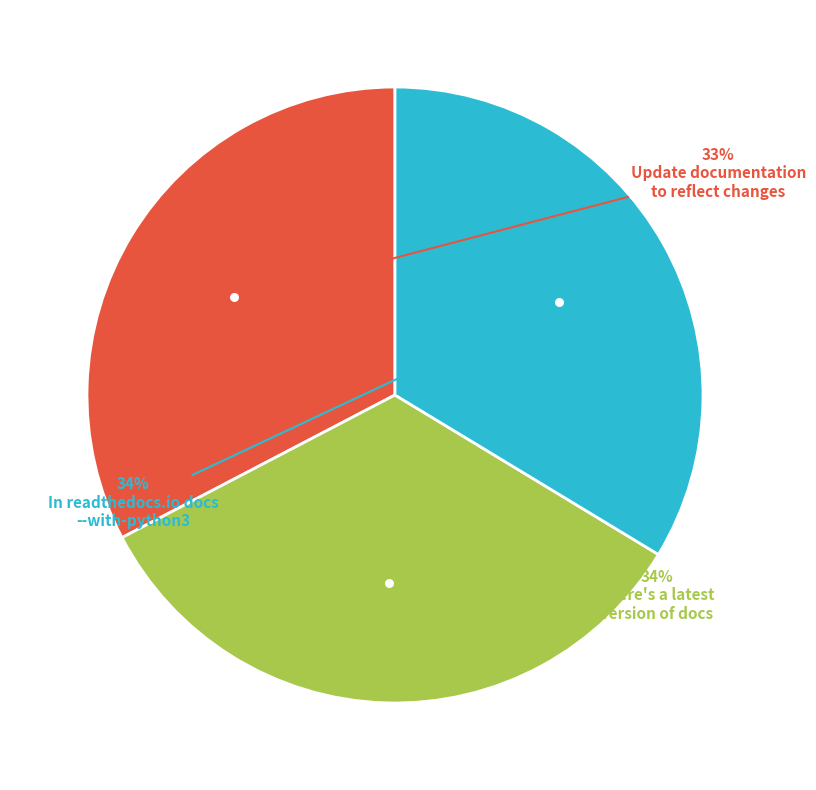

To the nearest percent, what is the average slice percentage?

33%